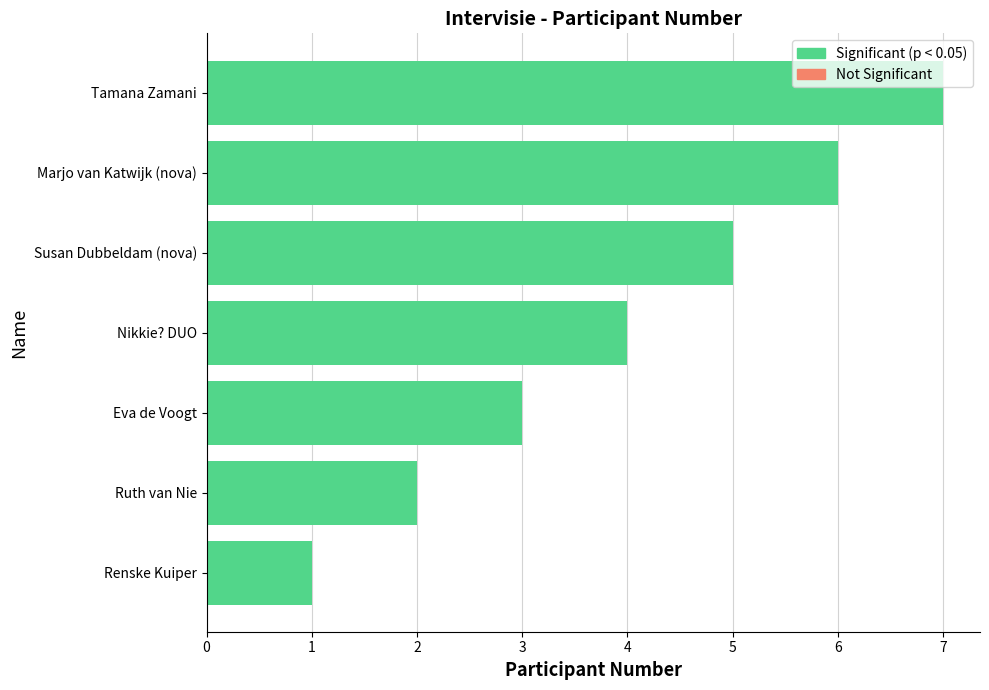

The value at Eva de Voogt is 1. True or false?

False